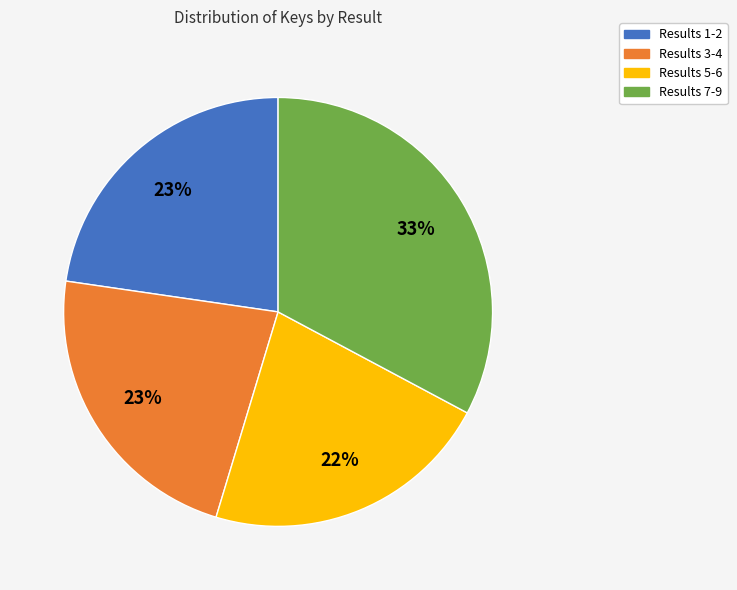

Does any single category account for the majority?

No